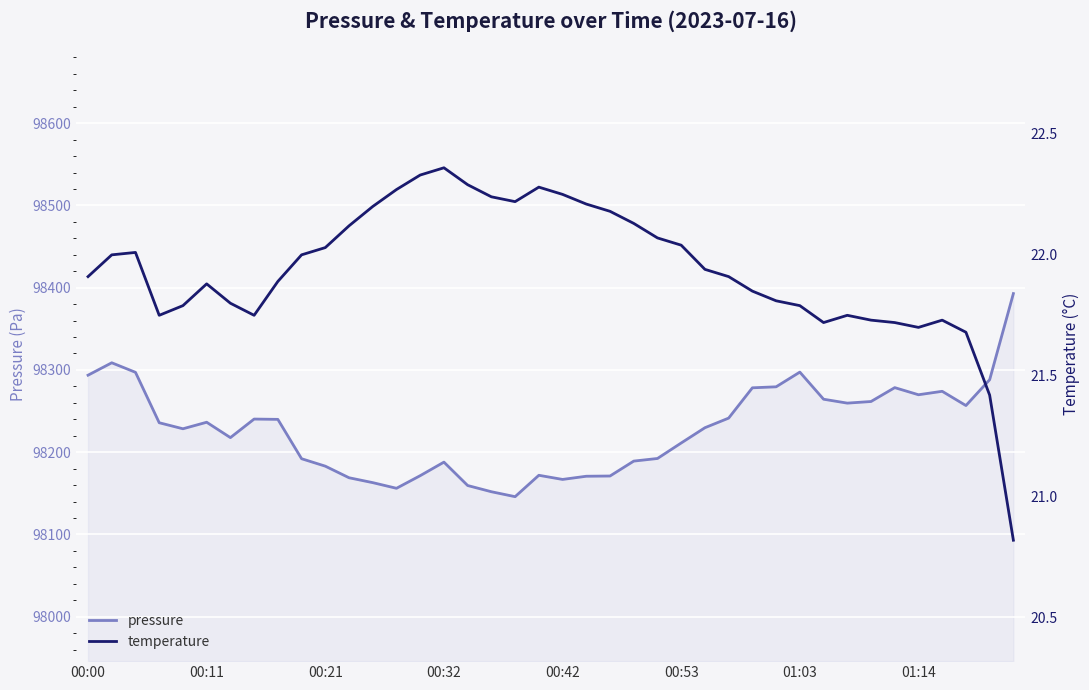

The value of pressure at 00:21 is 98183.0. True or false?

True